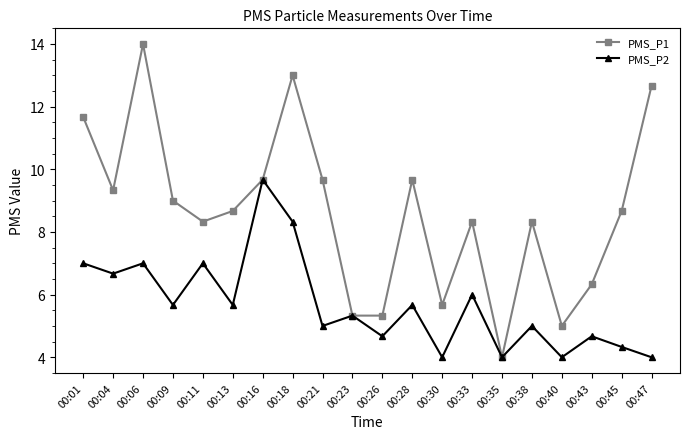

Is the value of PMS_P1 at 00:45 greater than the value of PMS_P2 at 00:18?

Yes